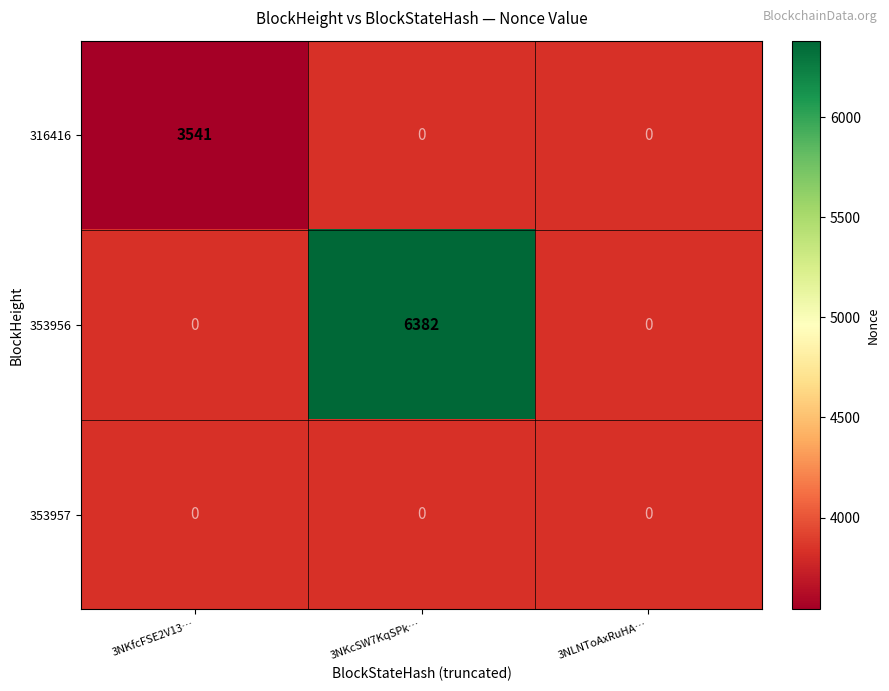

The 316416 series shows 3541 at 3NKfcFSE2V13…. True or false?

True